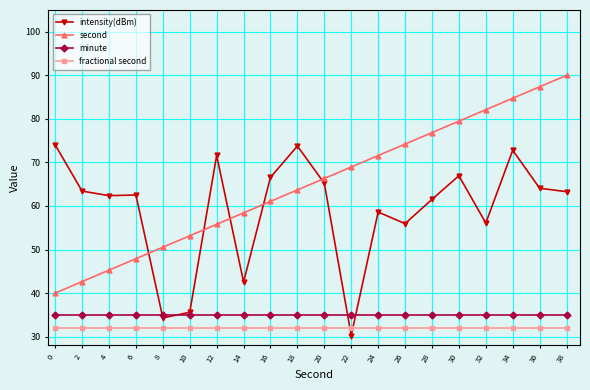

What is the average value of the second series?

65.0